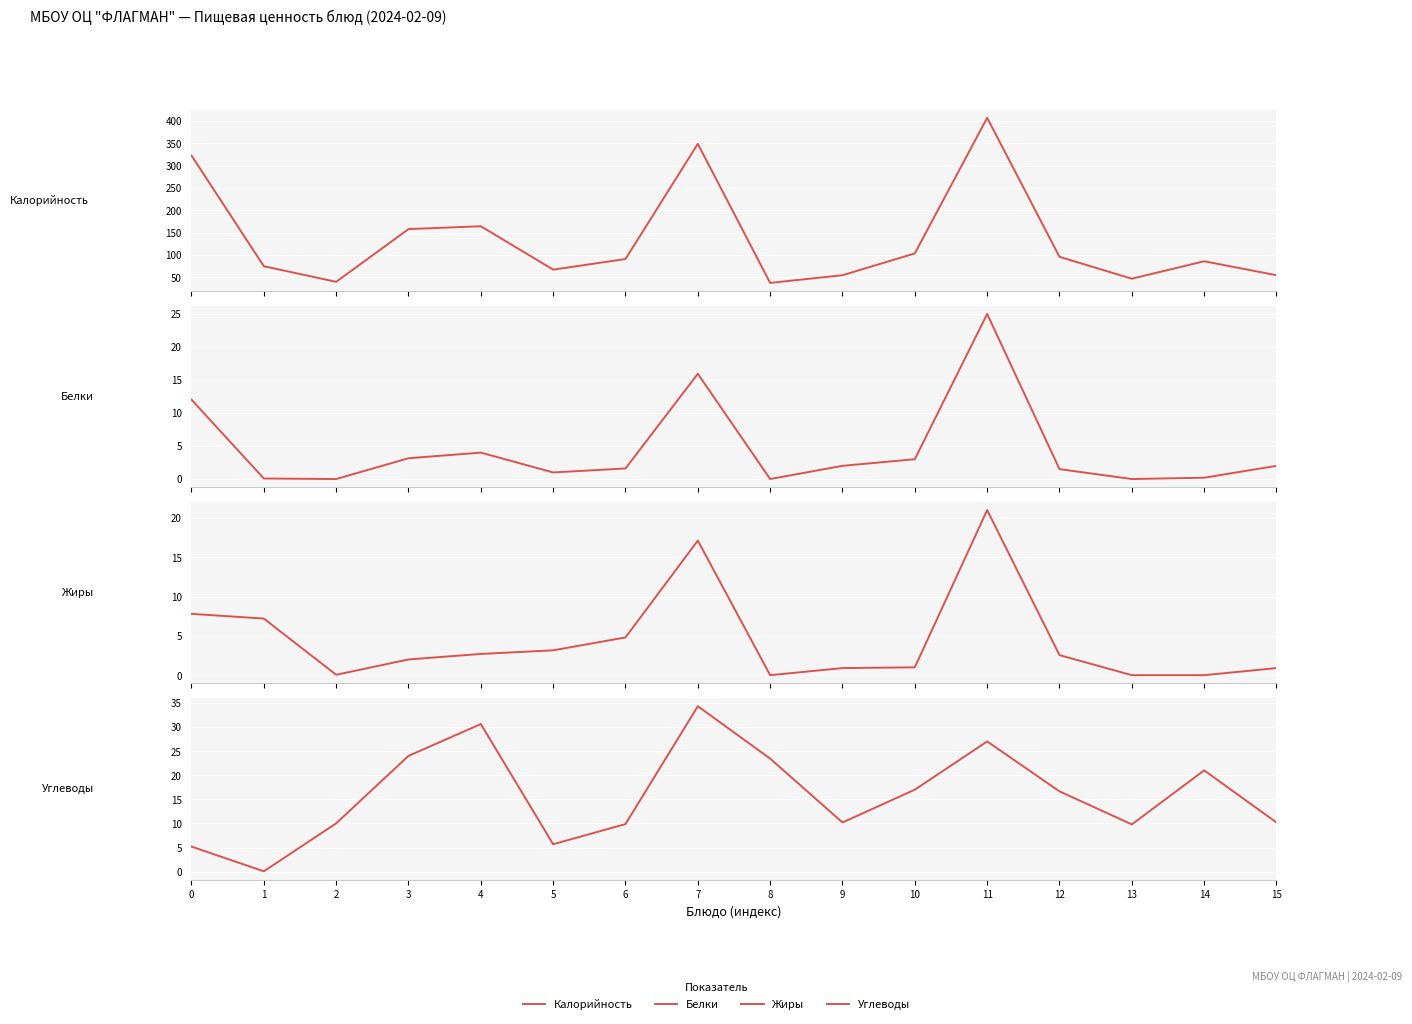

In Жиры, how many points are lower than both neighbors (excluding endpoints)?

2